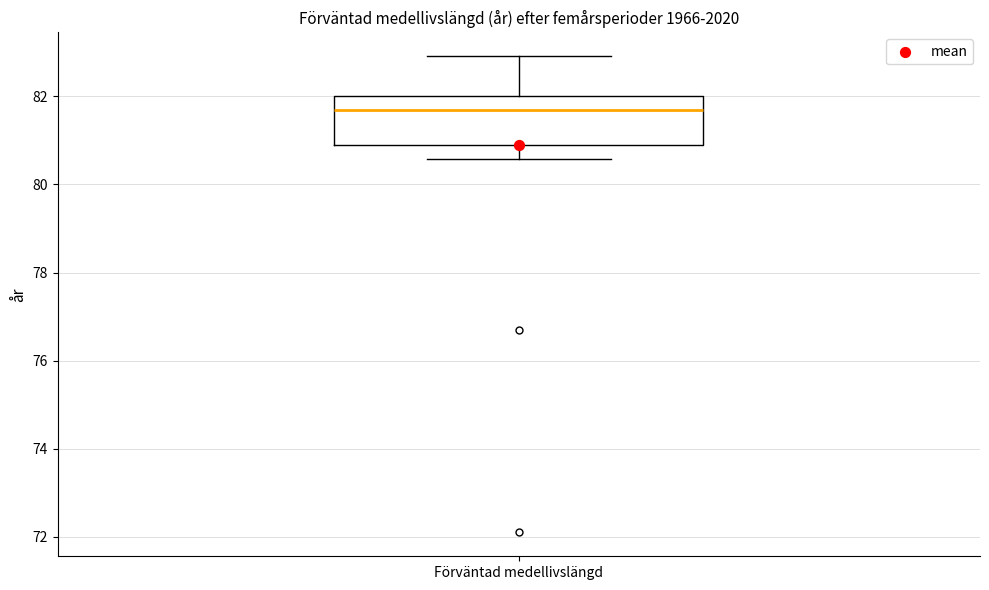

Where is the lower edge of the box for Förväntad medellivslängd on the y-axis? The values are not printed on the chart, so give them approximately, as read against the axis.

80.8